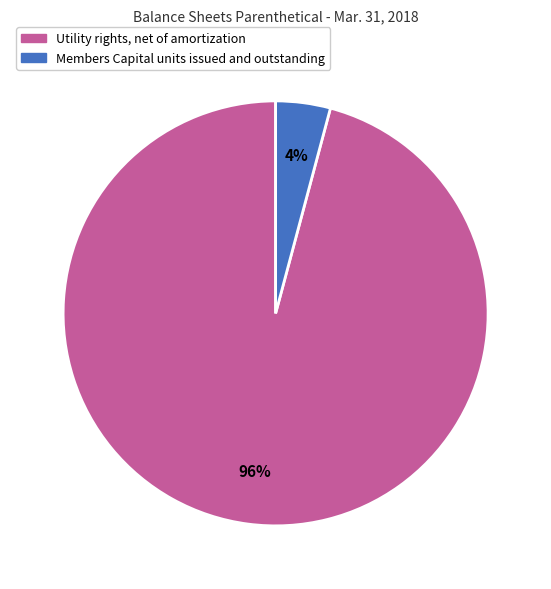

To the nearest percent, what portion does Members Capital units issued and outstanding represent?

4%